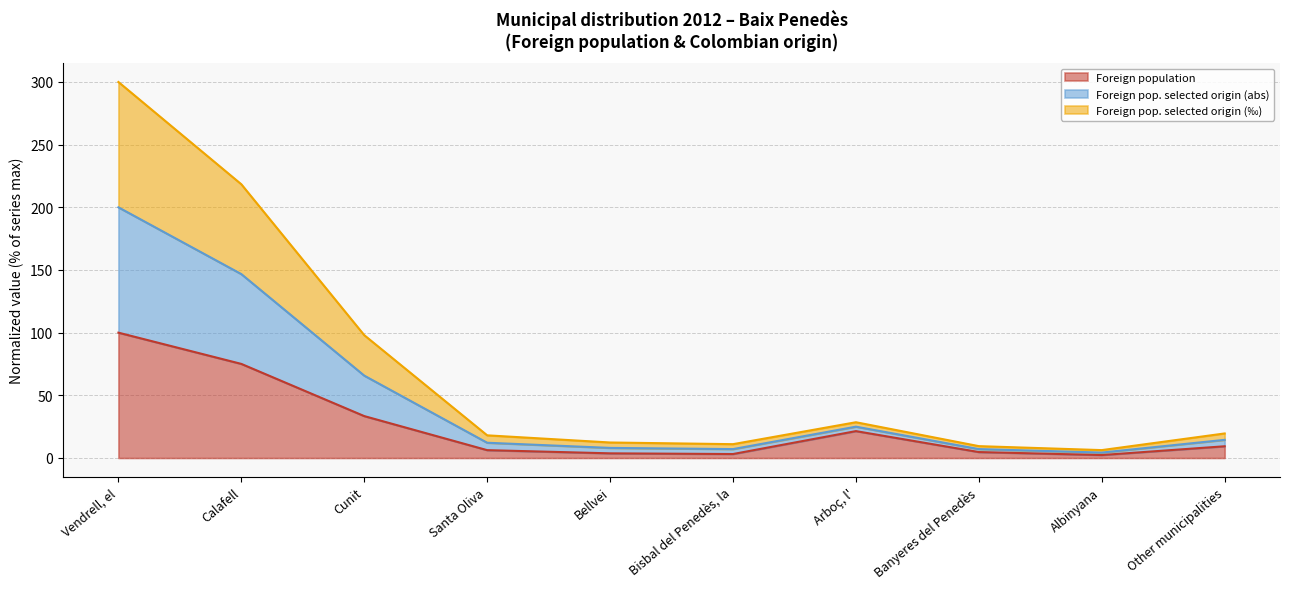

Which has a higher value, Arboç, l' or Santa Oliva?

Arboç, l'